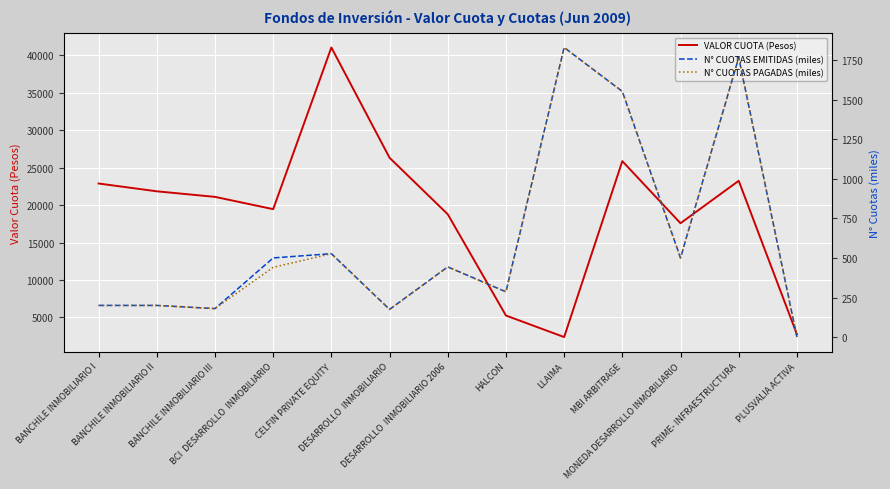

How many lines are shown in the chart?

3